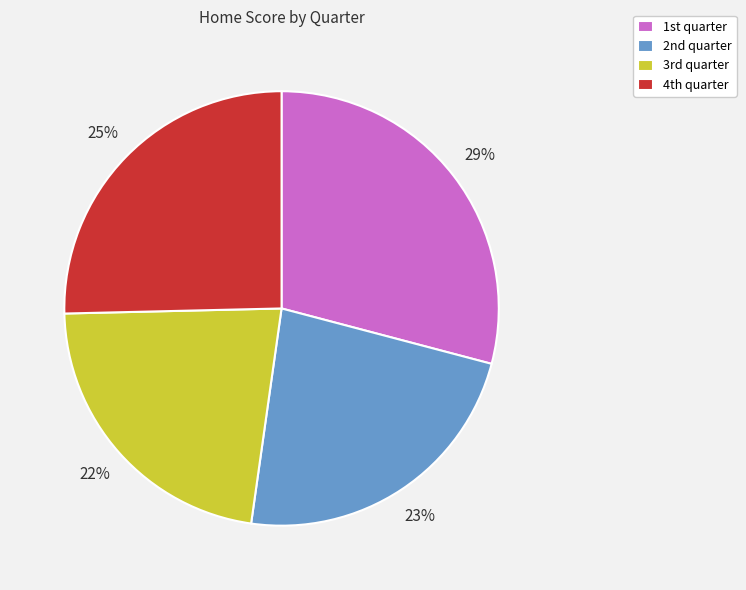

What is the largest slice in the pie chart?

1st quarter